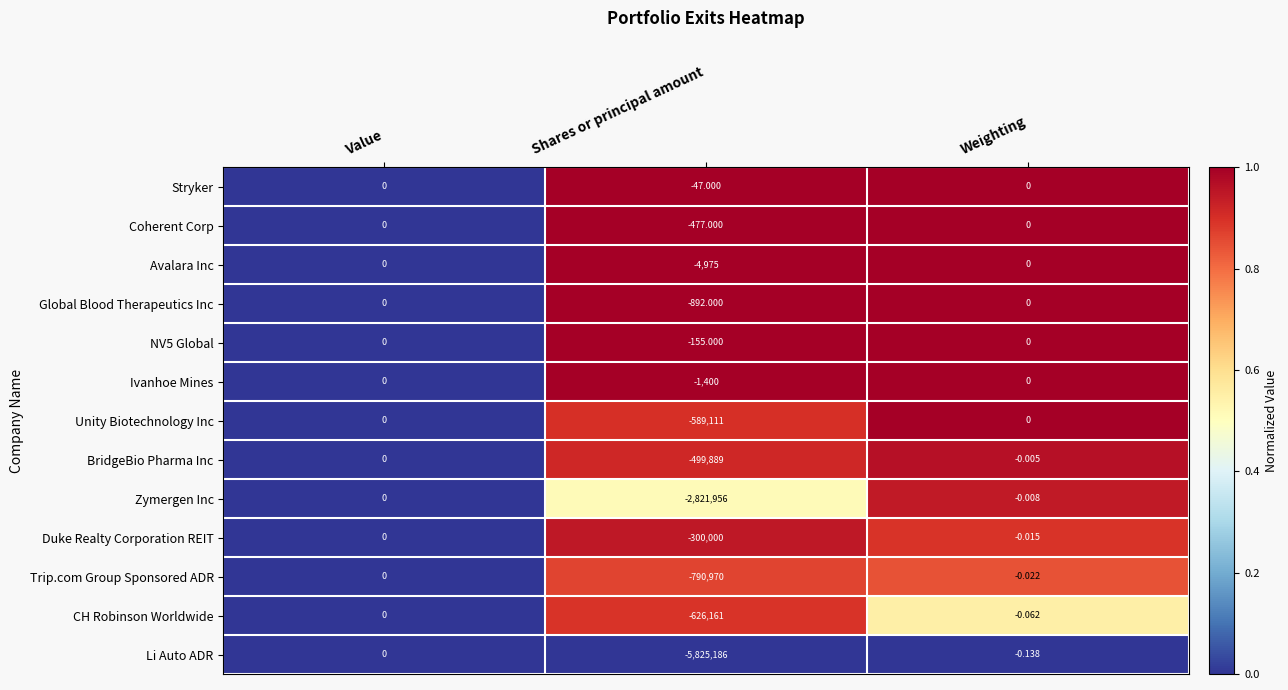

Which series has the largest range (max minus min)?

Li Auto ADR